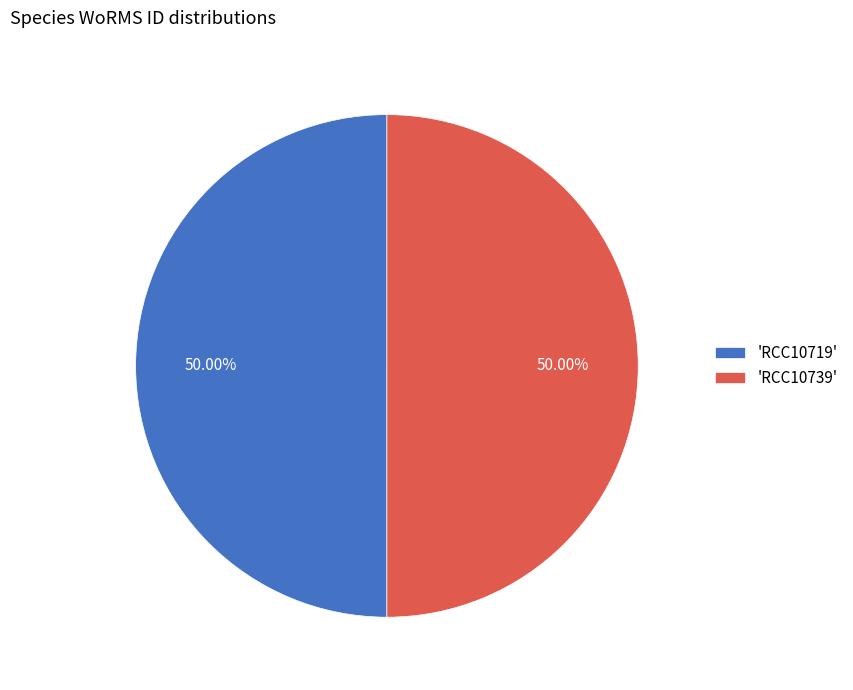

Do 'RCC10739' and 'RCC10719' together represent more than half of the pie?

Yes